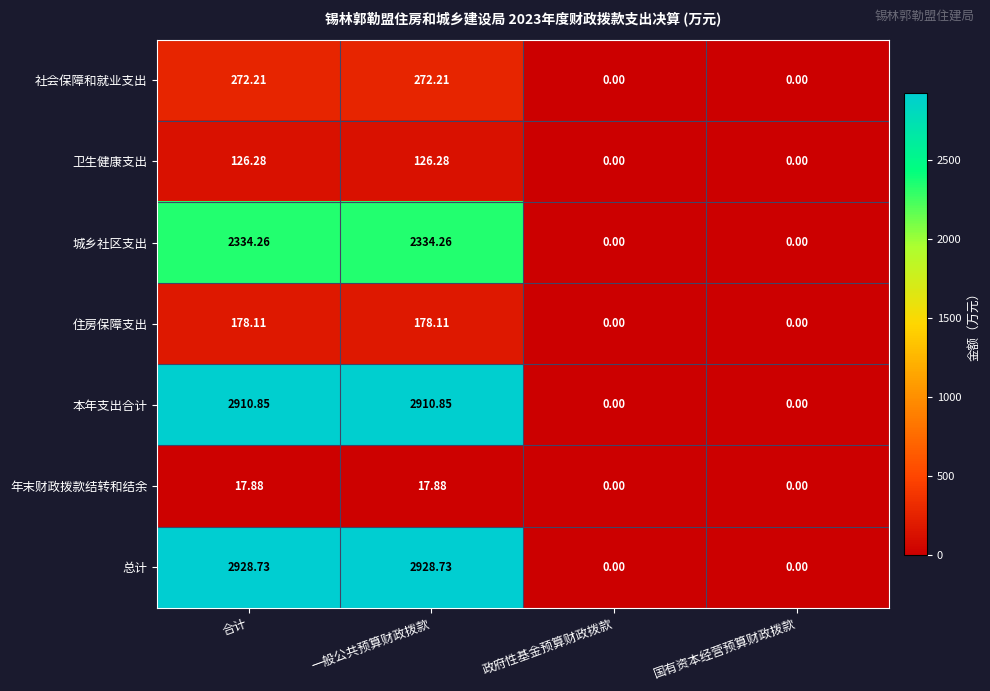

Where does the 住房保障支出 series first go above 178?

合计